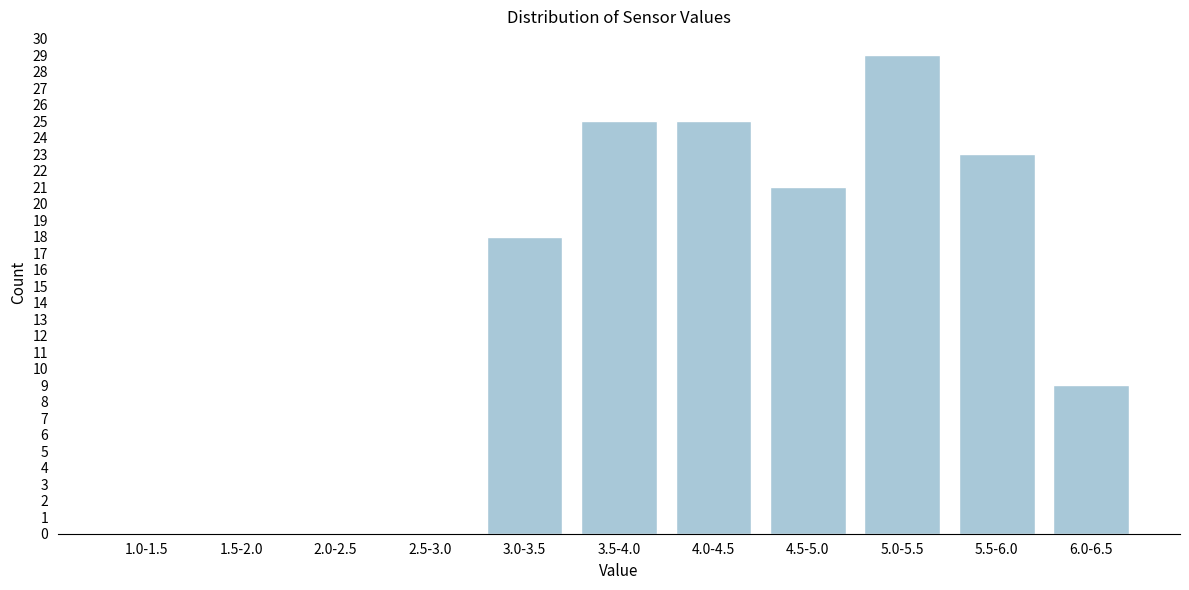

Reading left to right, extract all data points from this chart.

1.0-1.5=0	1.5-2.0=0	2.0-2.5=0	2.5-3.0=0	3.0-3.5=18	3.5-4.0=25	4.0-4.5=25	4.5-5.0=21	5.0-5.5=29	5.5-6.0=23	6.0-6.5=9